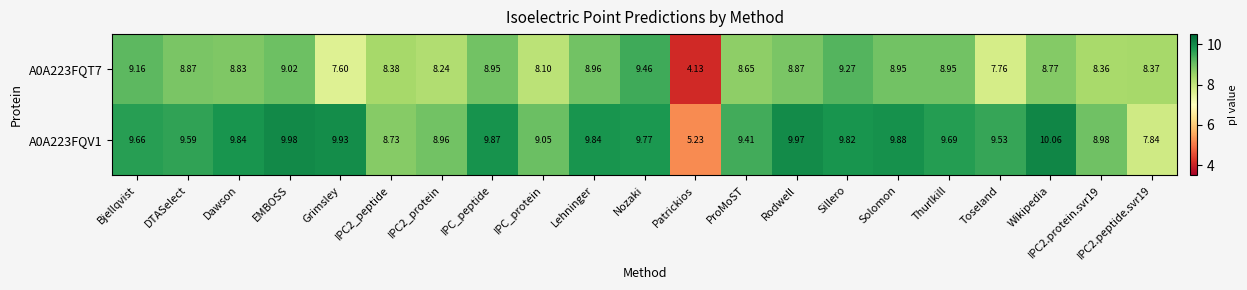

At which label does A0A223FQT7 first exceed 8?

Bjellqvist